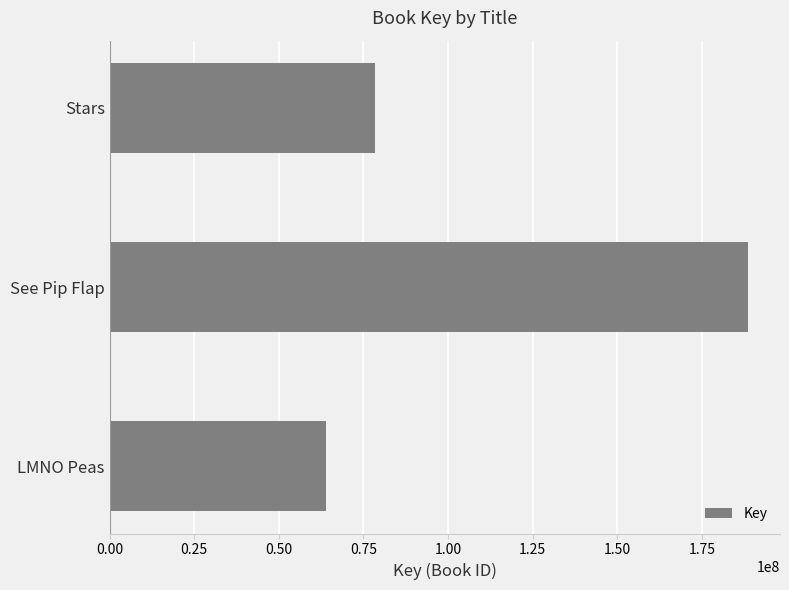

The chart shows a value of 188662651 at See Pip Flap. True or false?

True